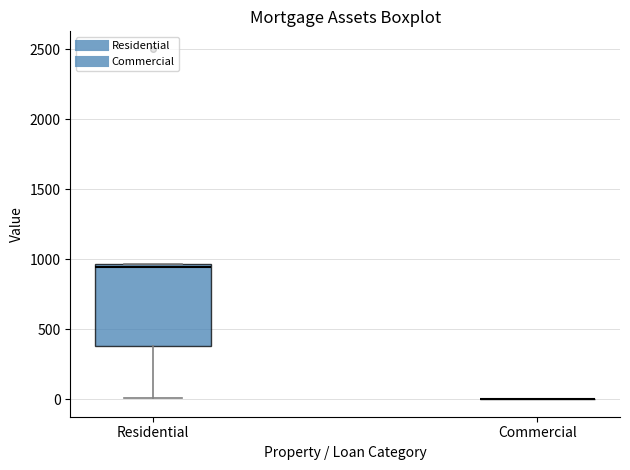

Reading left to right, transcribe this box plot: for each box, give where its median line is, the range the box spans, and where its two whiskers end, as read against the y-axis. The values are not printed on the chart, so give them approximately, as read against the axis.

Residential: median 950 (just below the box's upper edge), box 400 to 950, whiskers 0 to 950
Commercial: box collapsed to a line at 0, whiskers 0 to 0